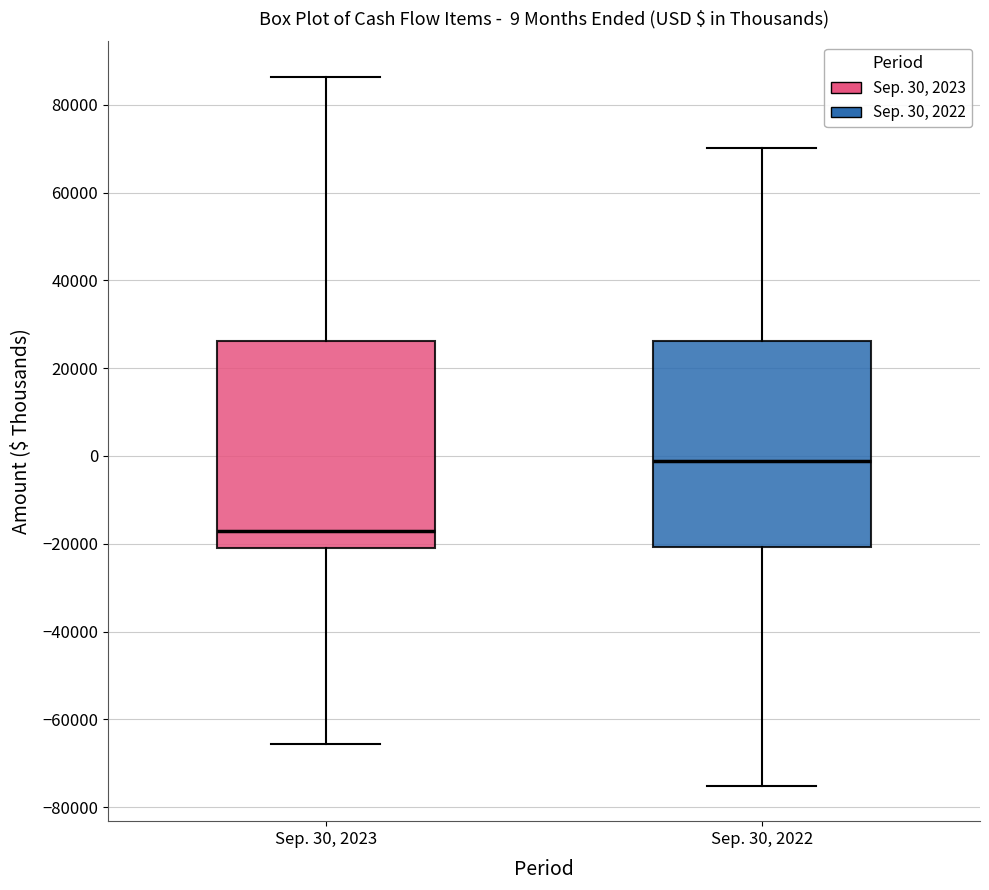

Which box has the highest median line?

Sep. 30, 2022